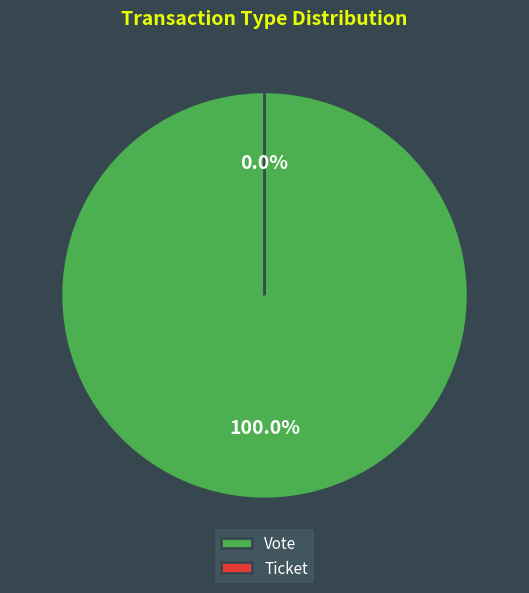

How many segments does this pie chart have?

2